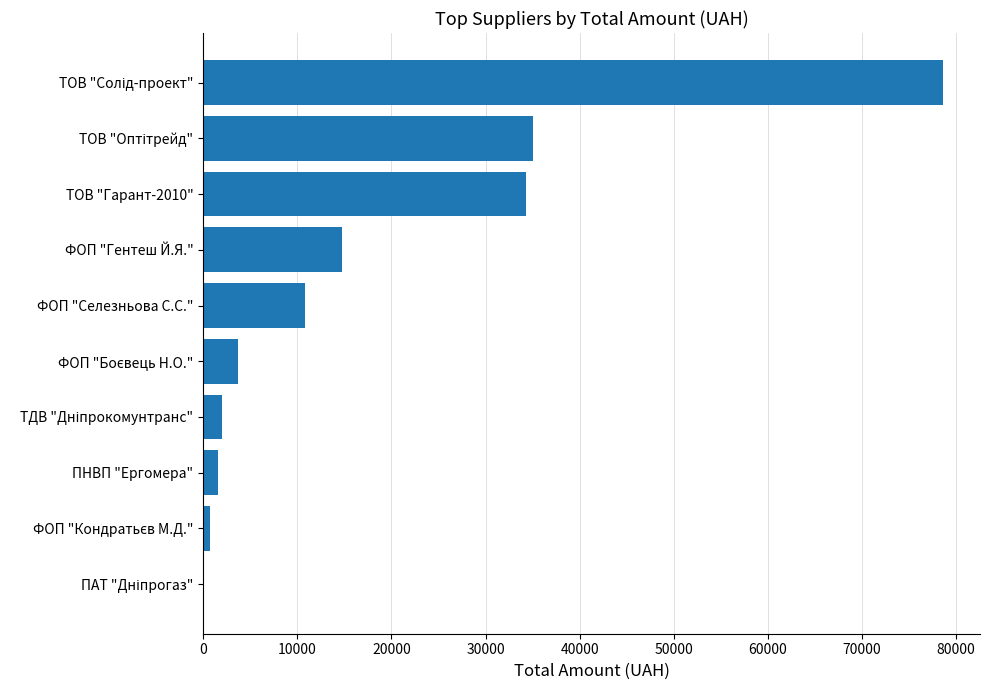

Which has a higher value, ФОП "Гентеш Й.Я." or ПНВП "Ергомера"?

ФОП "Гентеш Й.Я."